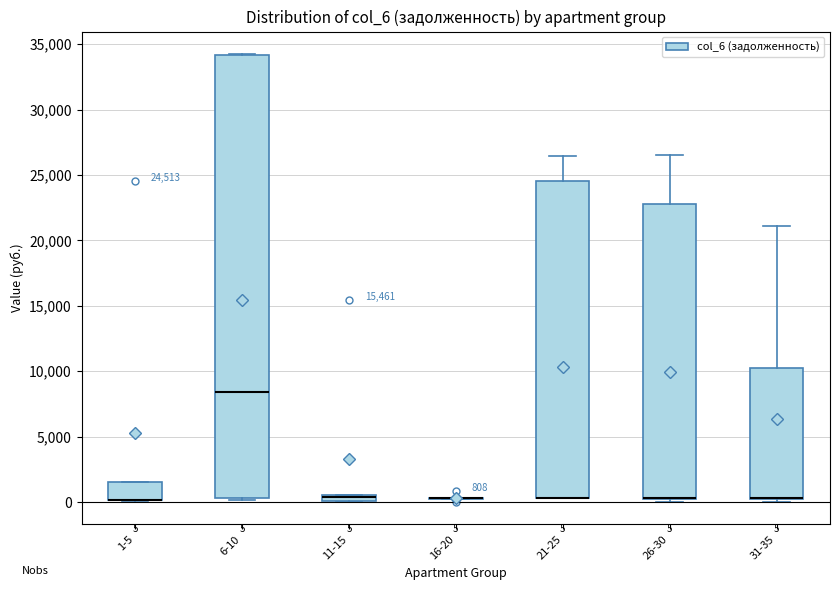

Which box is the tallest, from its lower edge to its upper edge?

6-10